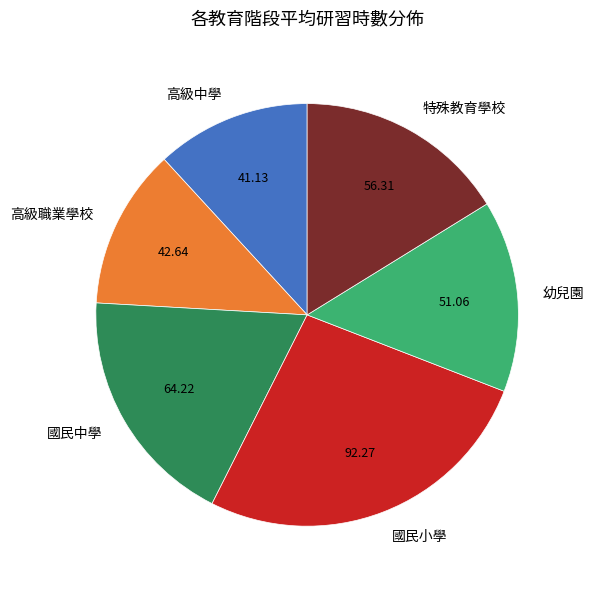

Do 高級中學 and 高級職業學校 together represent more than half of the pie?

No